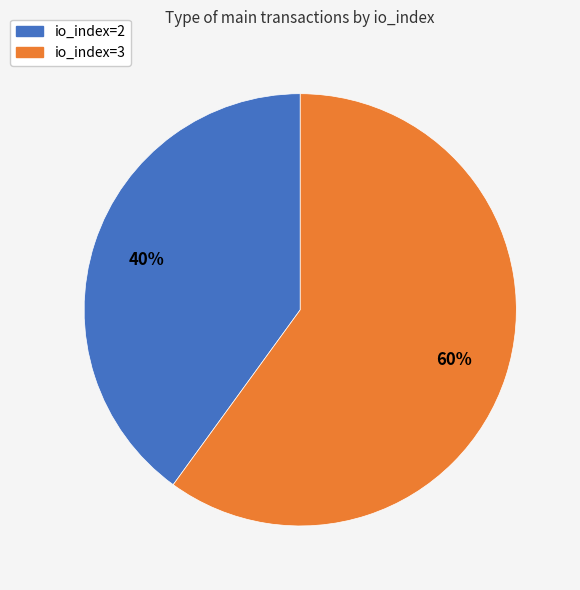

What is the smallest slice in the pie chart?

io_index=2